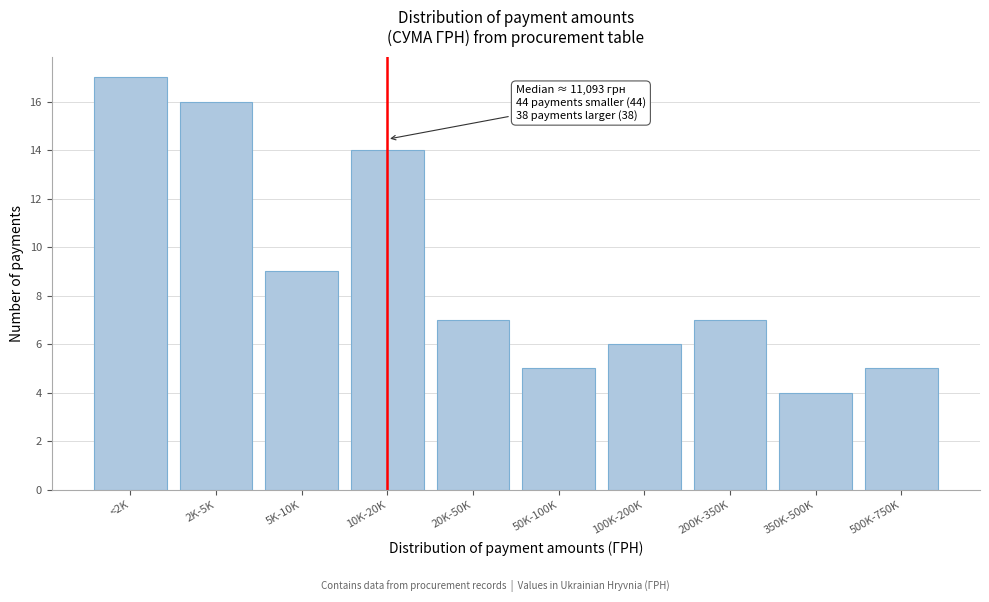

Reading left to right, transcribe all the data shown in this chart.

17	16	9	14	7	5	6	7	4	5